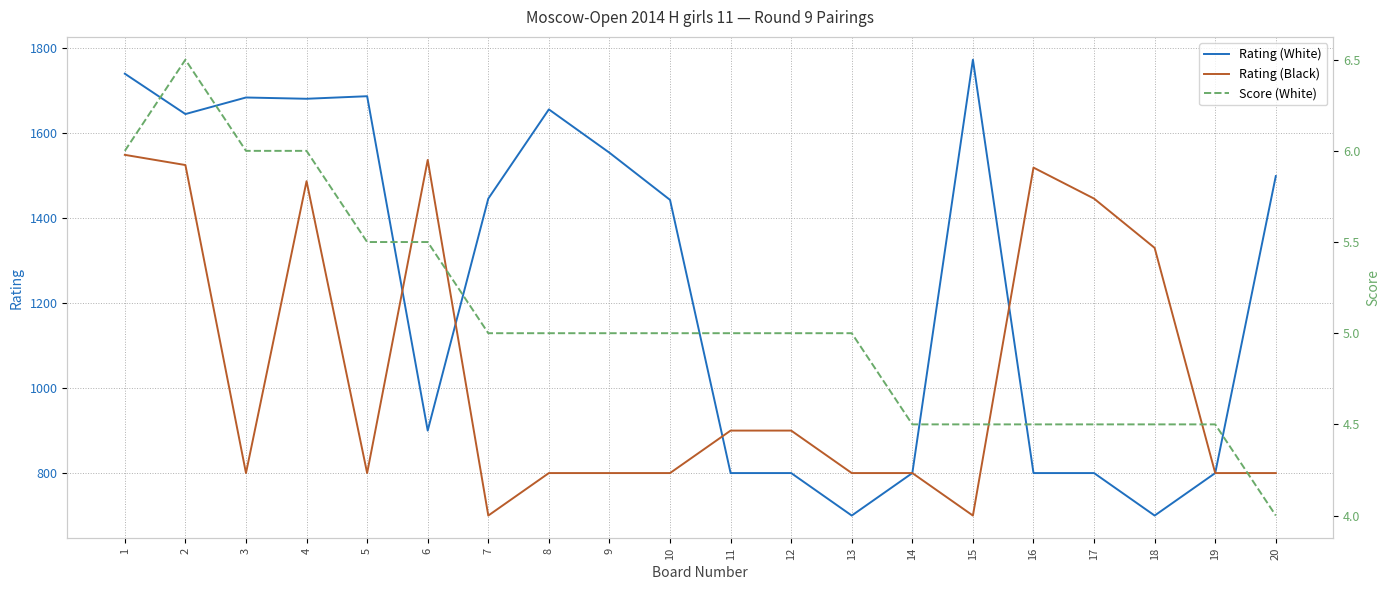

Where is the first local maximum for Score (White)?

2